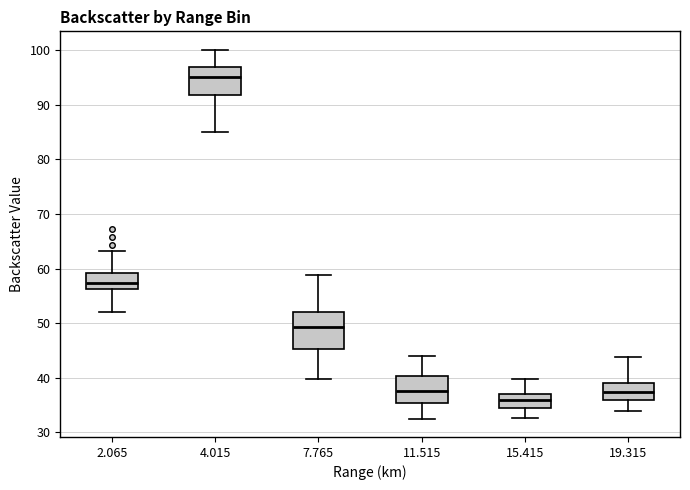

Reading left to right, read every box against the y-axis: the position of its median line, the range the box covers, and the ends of its whiskers. The values are not printed on the chart, so give them approximately, as read against the axis.

2.065: median 57, box 56 to 59, whiskers 52 to 63
4.015: median 95, box 92 to 97, whiskers 85 to 100
7.765: median 49, box 45 to 52, whiskers 40 to 59
11.515: median 38, box 35 to 40, whiskers 33 to 44
15.415: median 36, box 35 to 37, whiskers 33 to 40
19.315: median 37, box 36 to 39, whiskers 34 to 44